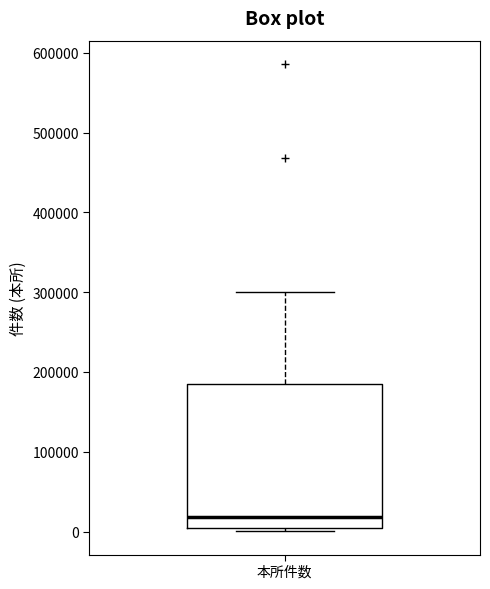

Where does the upper whisker of the box for 本所件数 end on the y-axis? The values are not printed on the chart, so give them approximately, as read against the axis.

300000